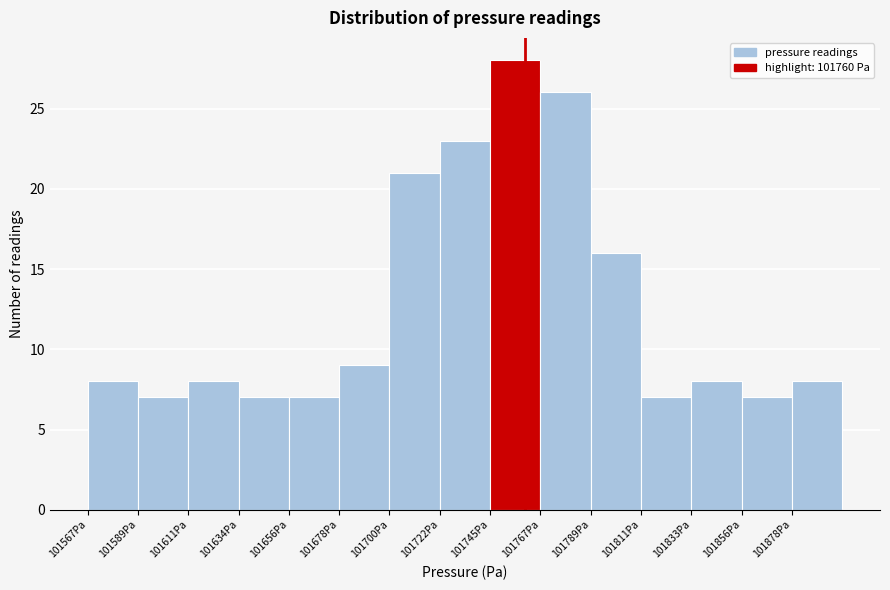

Reading left to right, list every bar in this chart as the range it spans on the x-axis followed by its height. Neither the bar edges nor the heights are printed on the chart, so give them approximately, as read against the axes.

101565 to 101590: 8
101590 to 101610: 7
101610 to 101635: 8
101635 to 101655: 7
101655 to 101680: 7
101680 to 101700: 9
101700 to 101720: 21
101720 to 101745: 23
101745 to 101765: 28
101765 to 101790: 26
101790 to 101810: 16
101810 to 101835: 7
101835 to 101855: 8
101855 to 101880: 7
101880 to 101900: 8